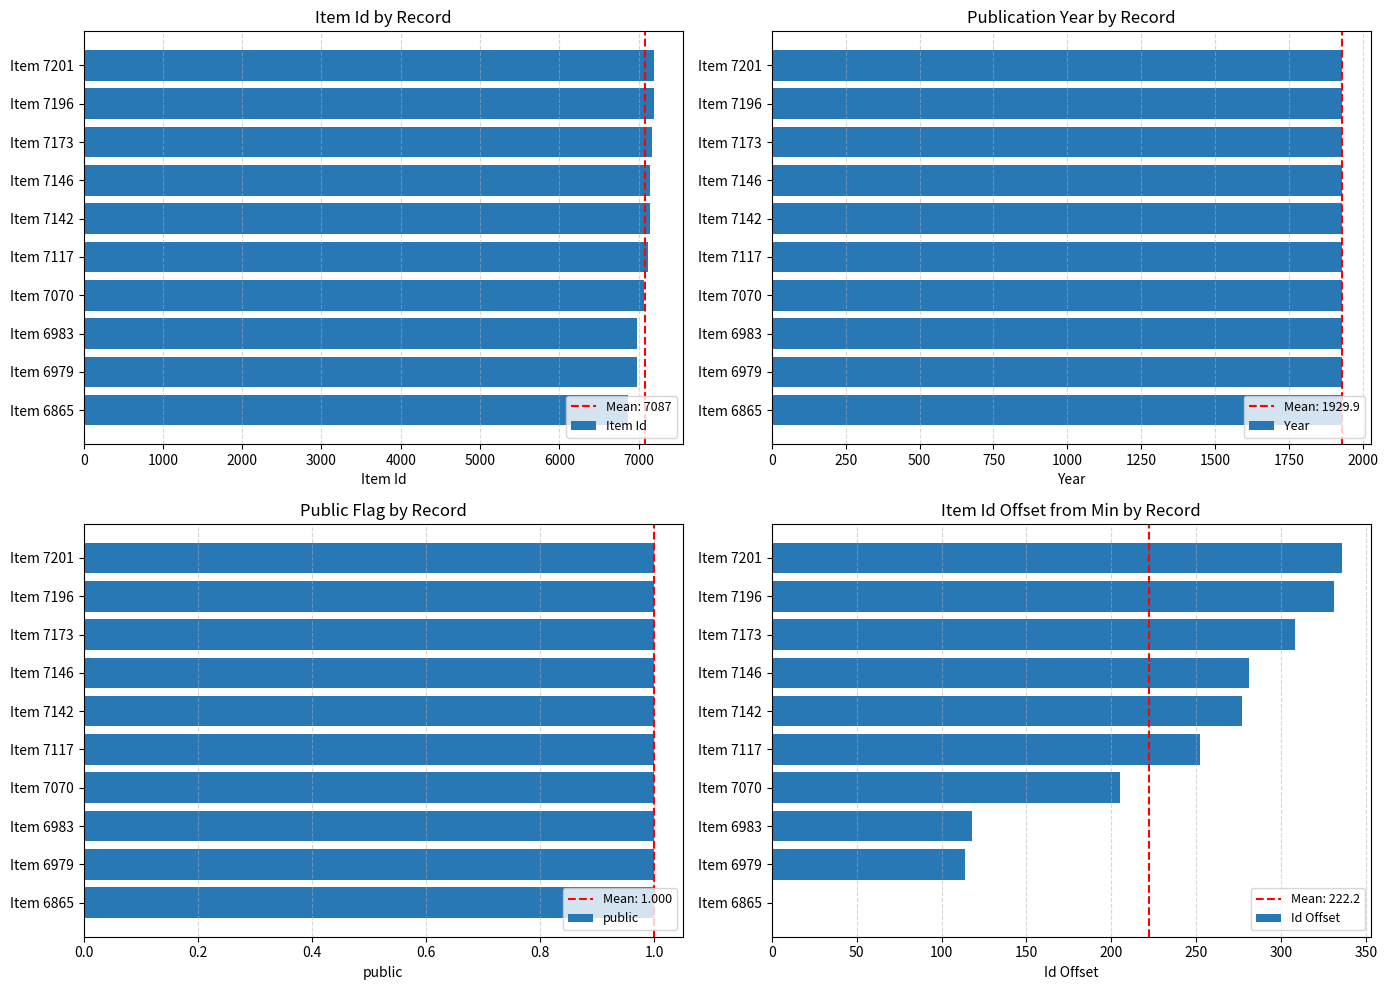

True or false: Year has a value of 923 at Item 7117.

False